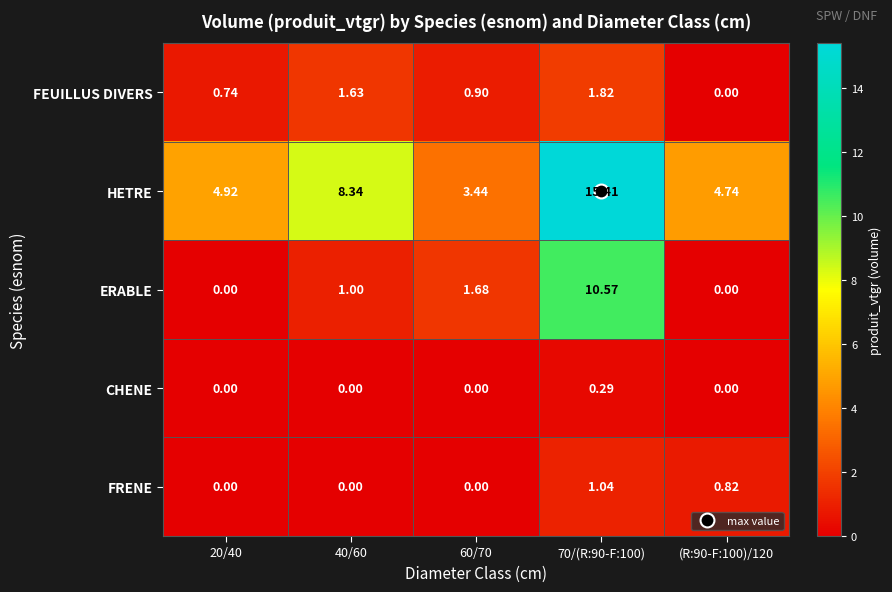

Between 70/(R:90-F:100) and (R:90-F:100)/120, which series saw the biggest shift?

HETRE